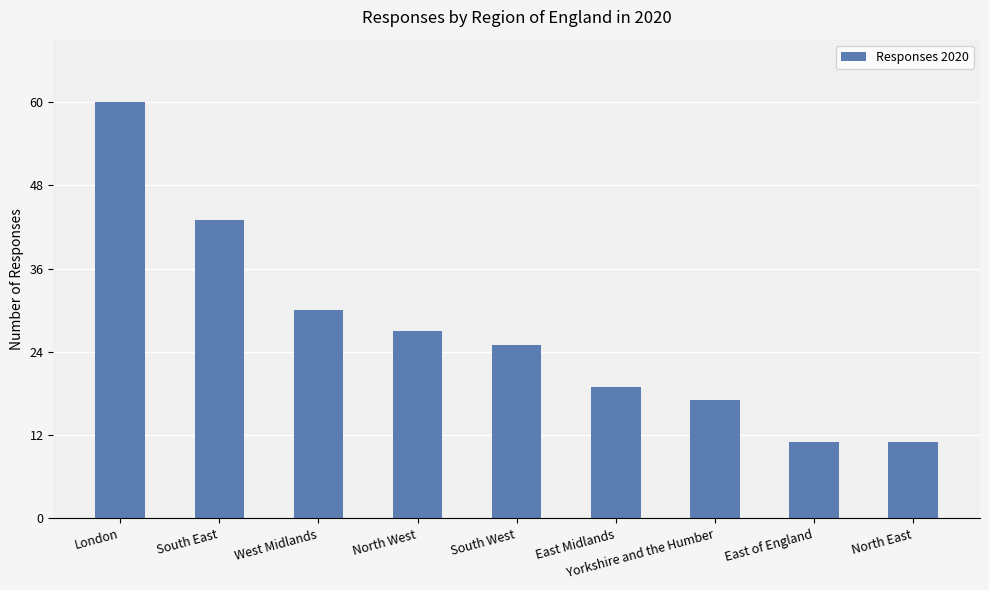

What is the label of the 6th bar from the left?

East Midlands